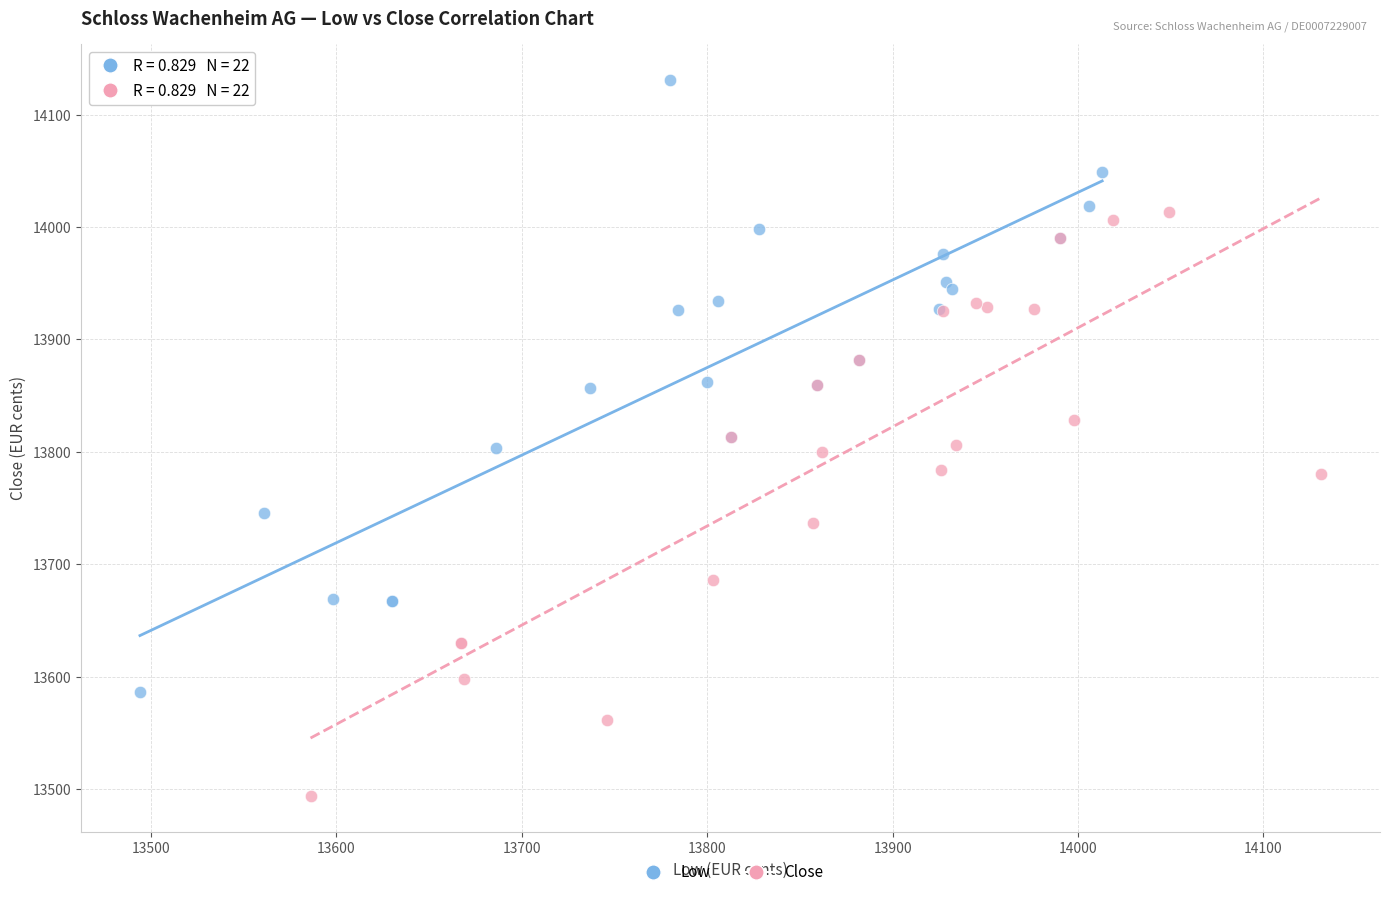

Which series contains the lowest Y value?

Close